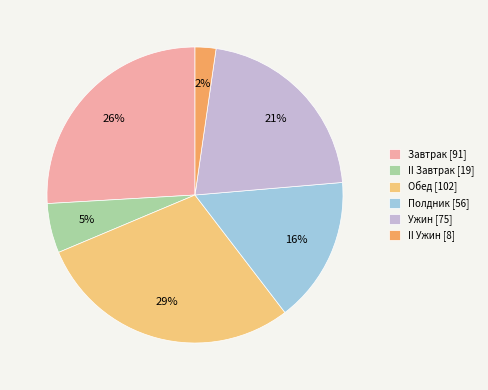

How many segments does this pie chart have?

6